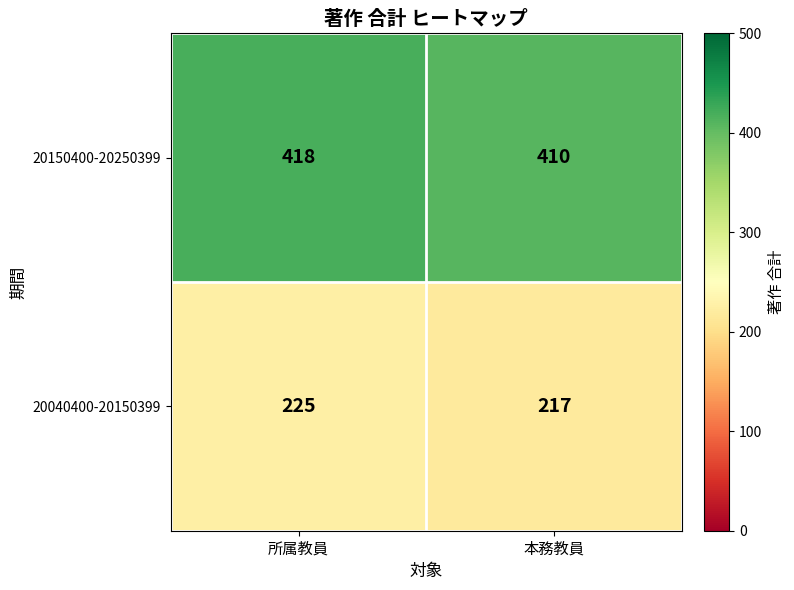

How many categories are shown in the chart?

2